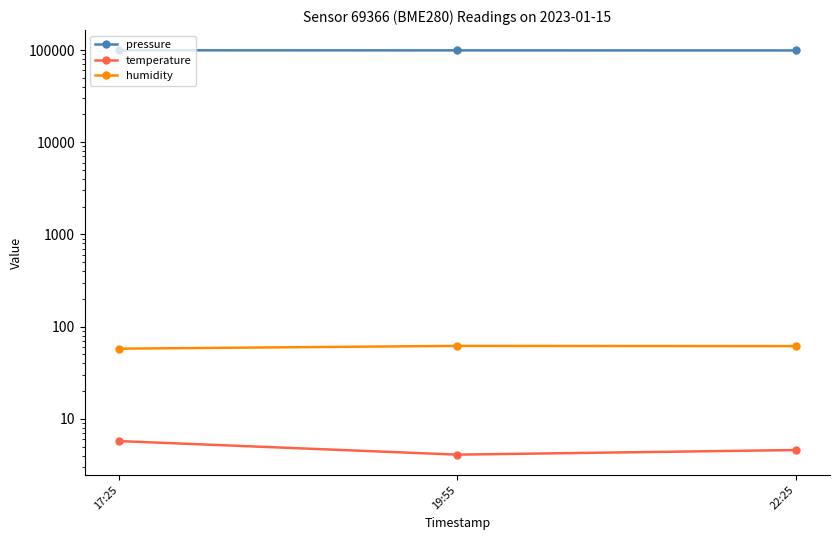

What is the label of the 3rd point from the left?

22:25